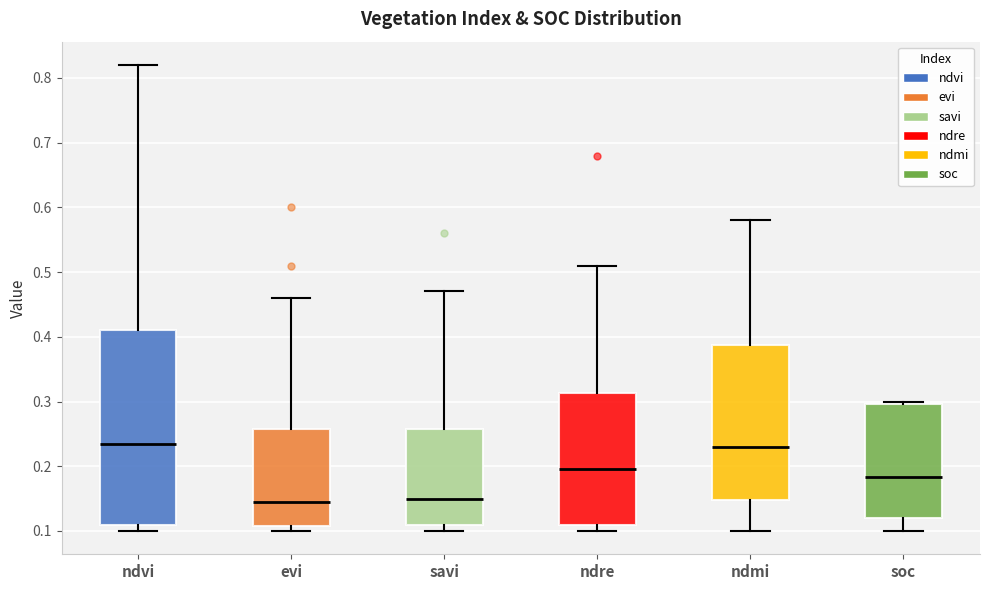

Comparing the boxes themselves (not the whiskers), which one is the tallest?

ndvi